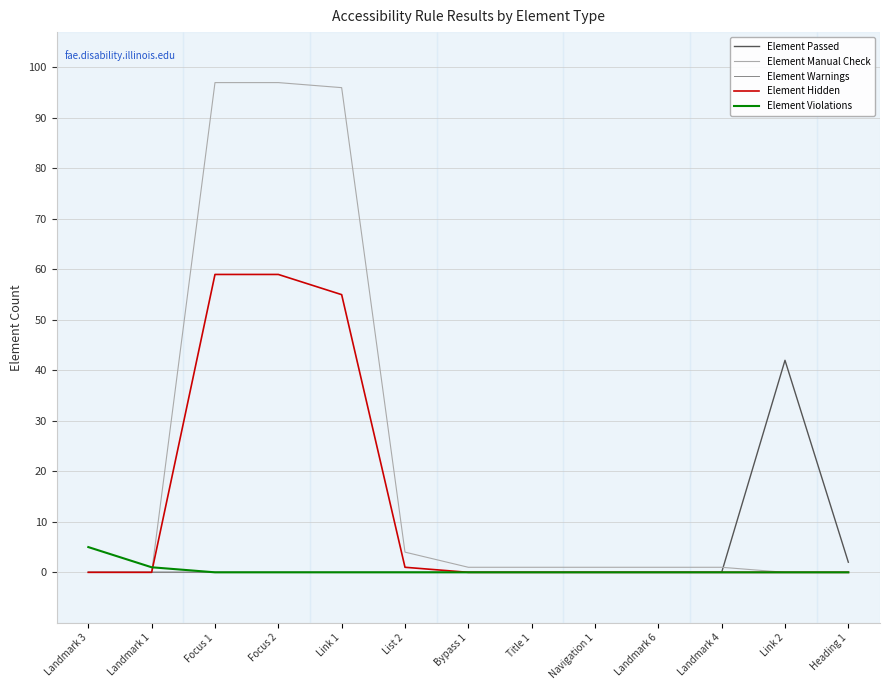

What is the difference between the maximum and minimum values in the Element Manual Check series?

97